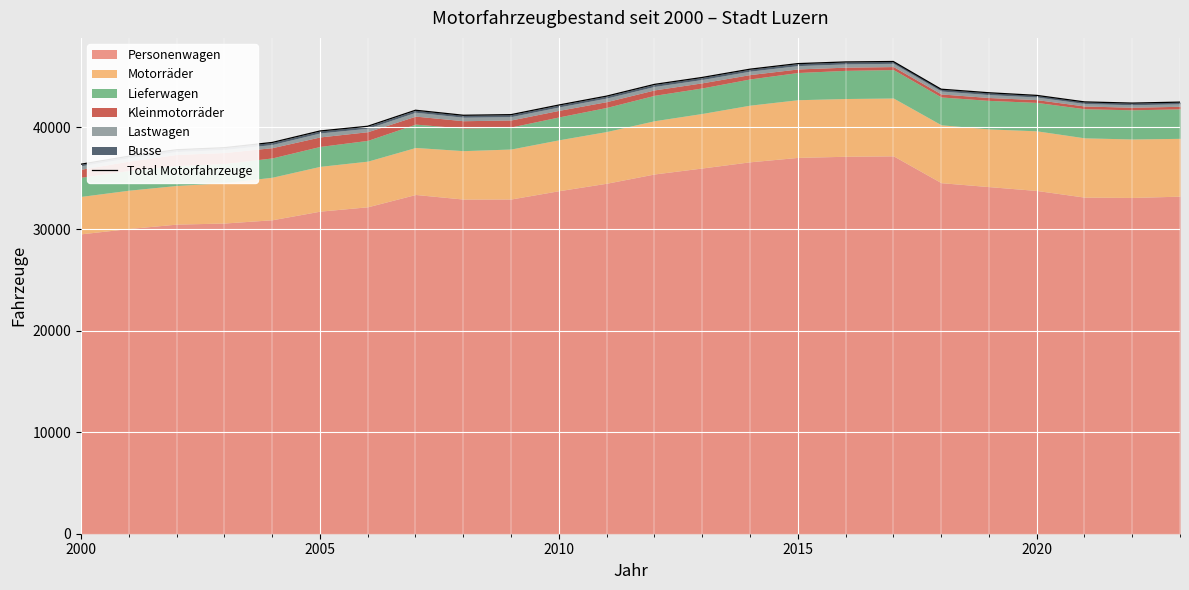

Reading right to left, transcribe all the data shown in this chart.

42499	42402	42520	43161	43420	43771	46498	46454	46289	45741	44926	44243	43089	42212	41265	41204	41700	40123	39655	38525	38013	37809	37172	36386